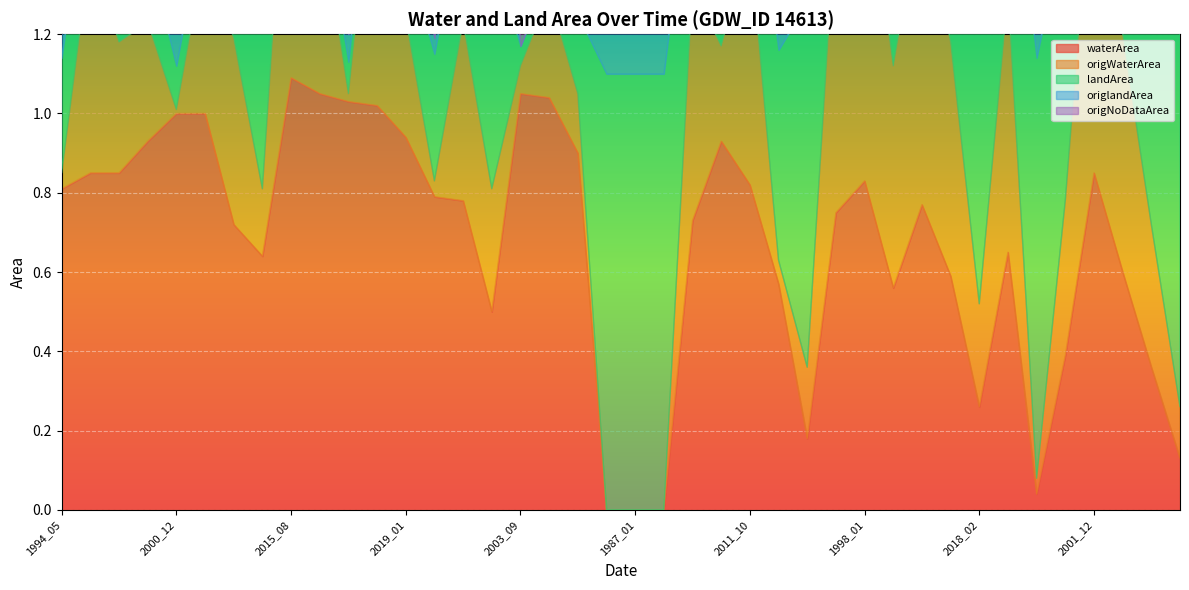

In origNoDataArea, how many points are higher than both neighbors (excluding endpoints)?

9